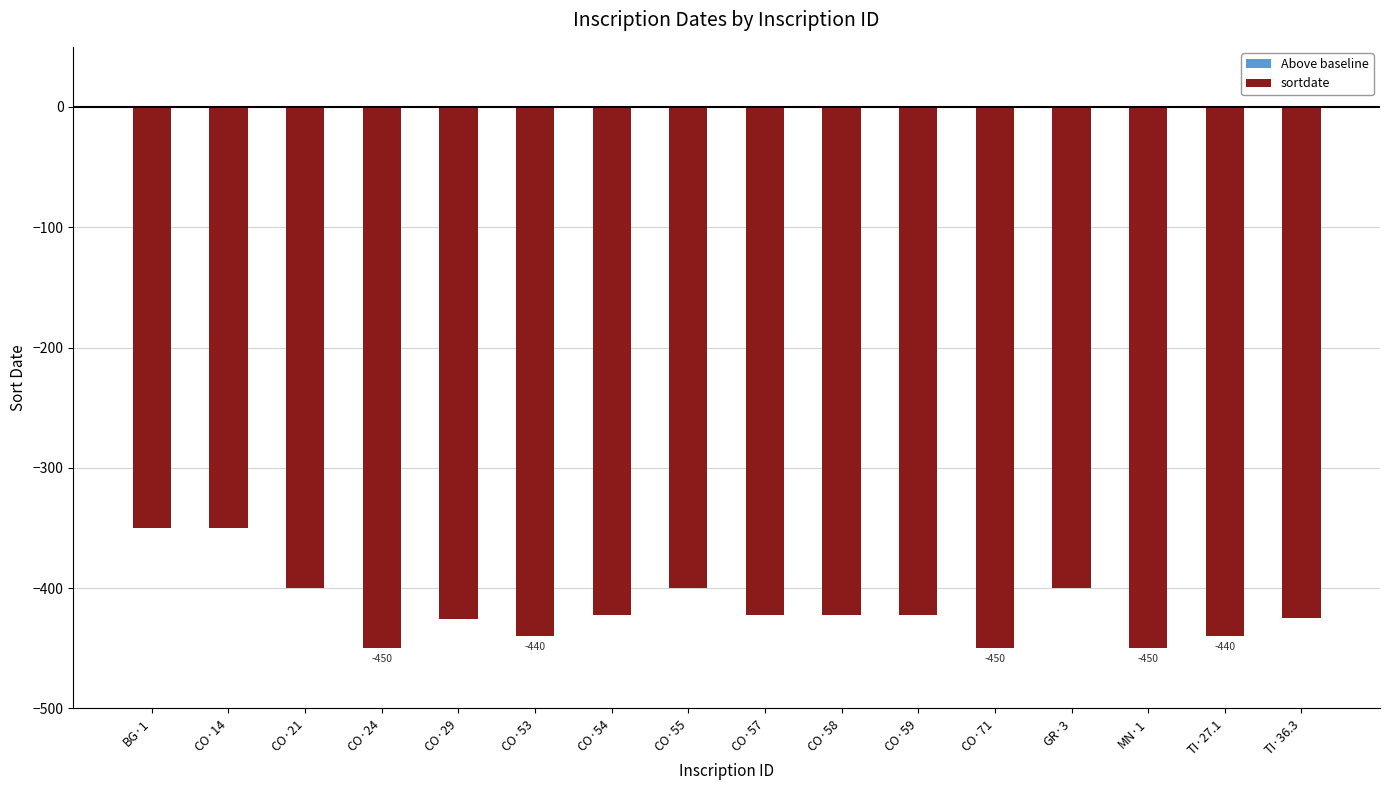

Which has a higher value, BG·1 or MN·1?

BG·1